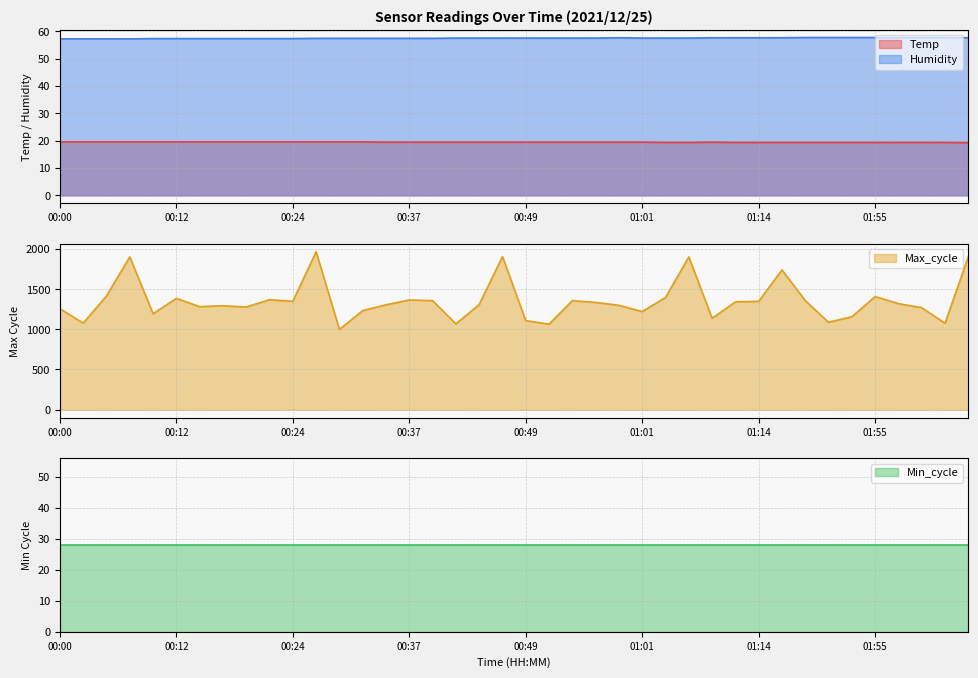

Which label corresponds to the smallest value in the chart?

02:05